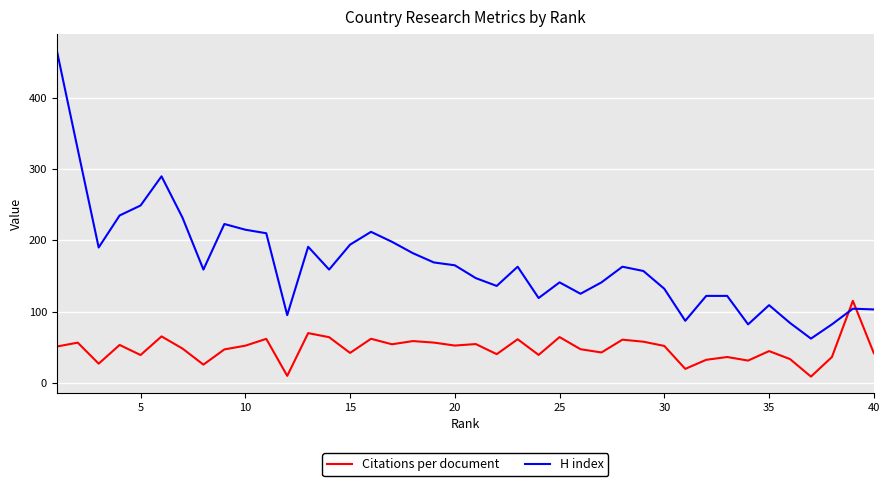

List the series in order of their overall mean, highest first.

H index, Citations per document